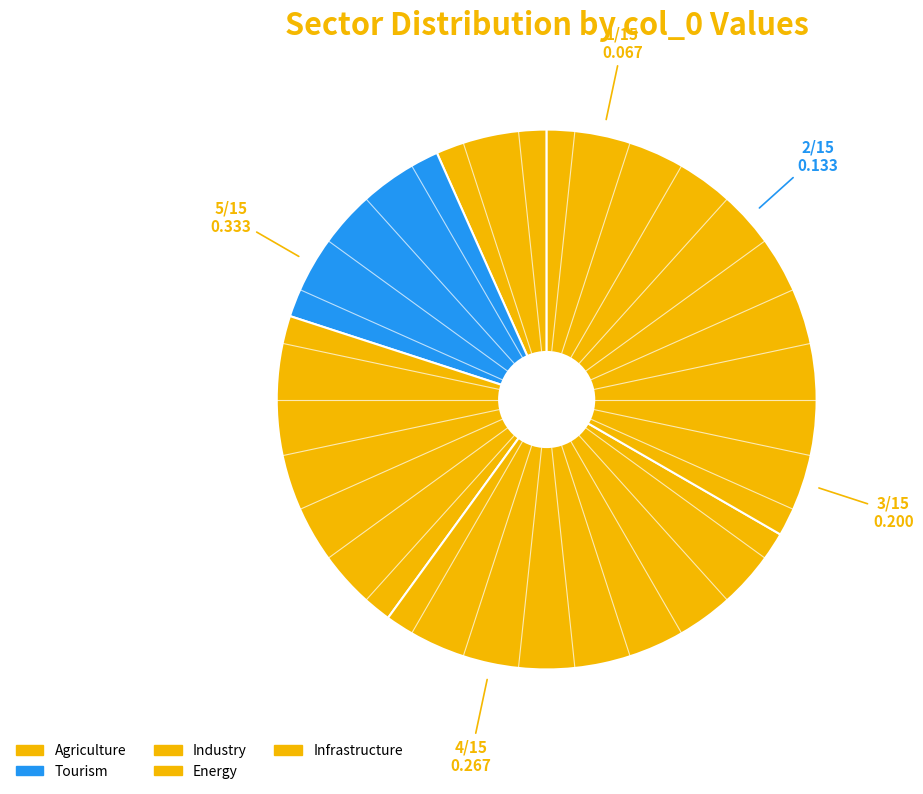

Count the number of slices in the pie.

5